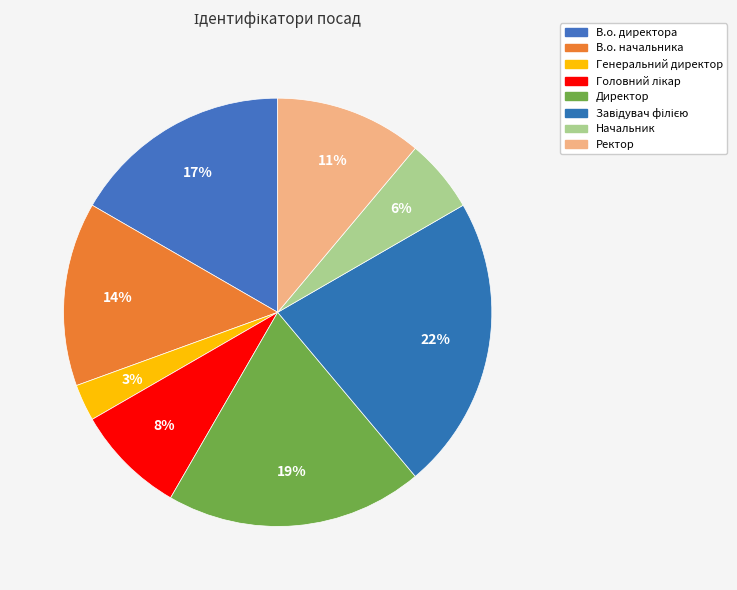

To the nearest percent, what percentage of the pie is Завідувач філією?

22%